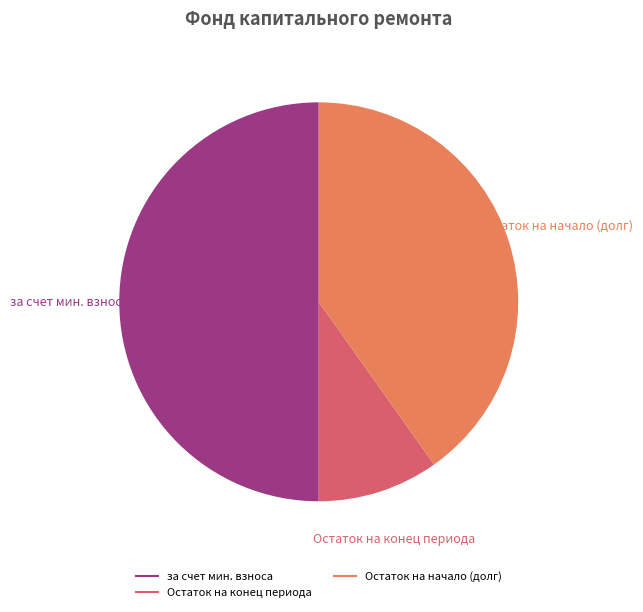

To the nearest percent, what is the average slice percentage?

33%